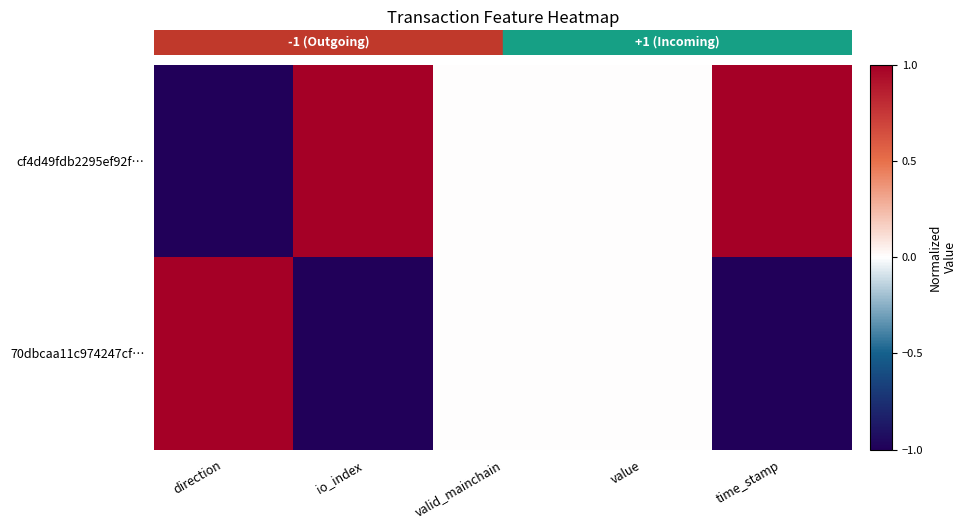

List the series in order of their peak value, lowest first.

cf4d49fdb2295ef92f…, 70dbcaa11c974247cf…